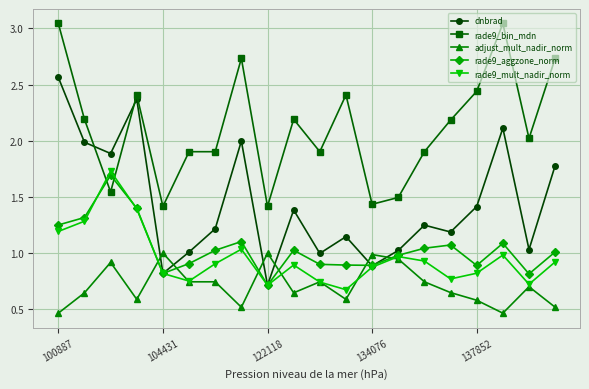

In dnbrad, how many points are higher than both neighbors (excluding endpoints)?

6